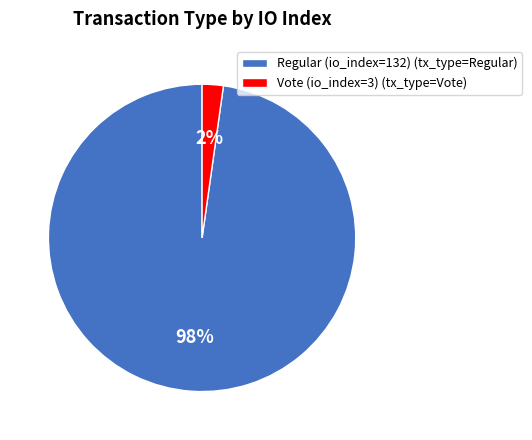

To the nearest percent, what percentage of the pie is Regular (io_index=132)?

98%